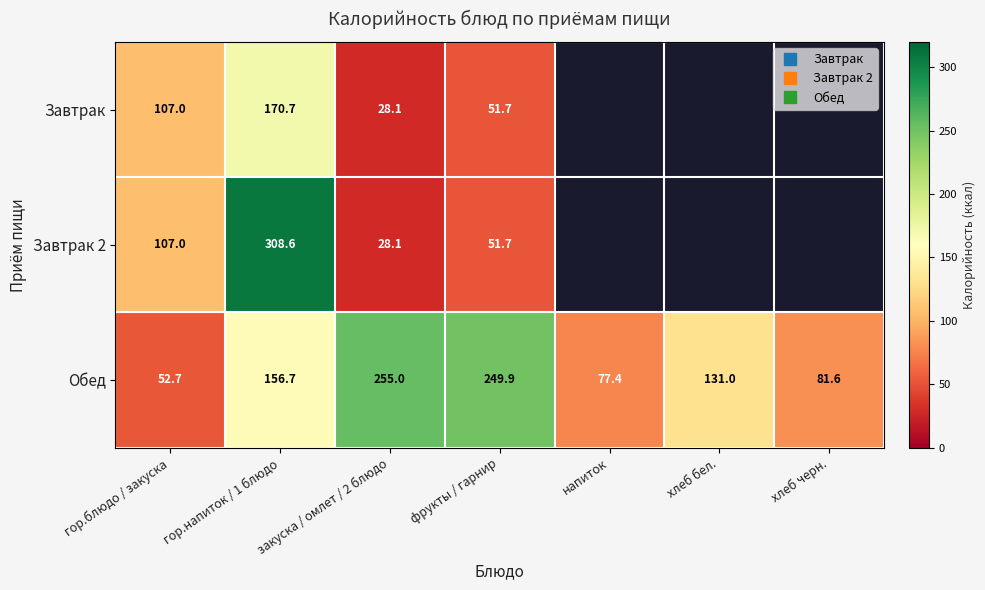

What is the spread (max minus min) of values at гор.блюдо / закуска?

54.3